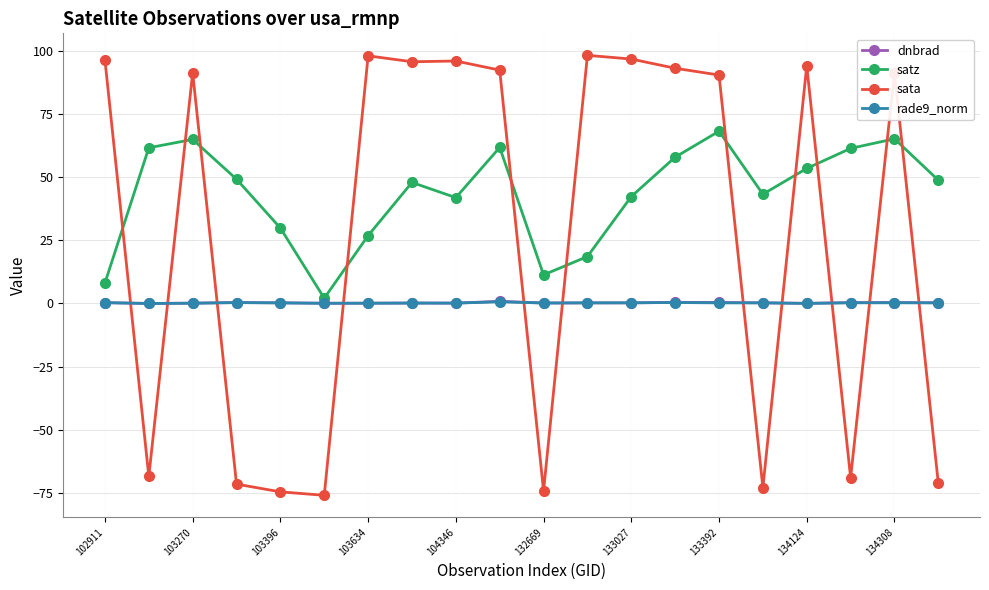

How many lines are shown in the chart?

4